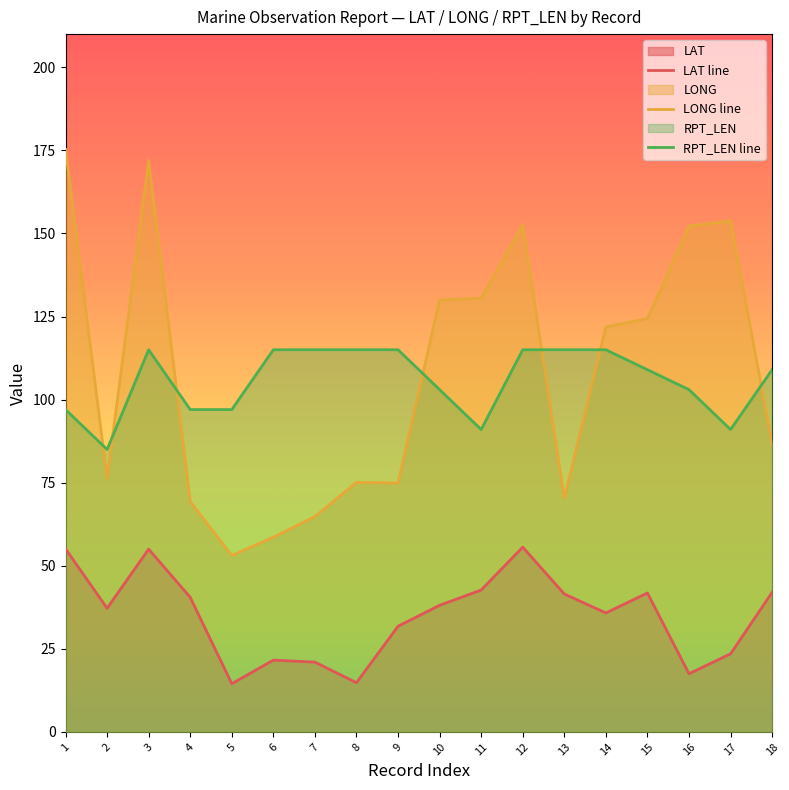

Reading left to right, what are all the values shown in this chart?

LAT: 1=55.1	2=37.2	3=55.0	4=40.5	5=14.5	6=21.6	7=21.0	8=14.8	9=31.8	10=38.1	11=42.7	12=55.6	13=41.5	14=35.8	15=41.8	16=17.5	17=23.5	18=42.0
LONG: 1=175.3	2=76.3	3=172.0	4=69.3	5=53.1	6=58.6	7=64.8	8=75.1	9=74.9	10=130.0	11=130.5	12=152.6	13=70.3	14=121.9	15=124.4	16=152.2	17=153.8	18=86.6
RPT_LEN: 1=97.0	2=85.0	3=115.0	4=97.0	5=97.0	6=115.0	7=115.0	8=115.0	9=115.0	10=103.0	11=91.0	12=115.0	13=115.0	14=115.0	15=109.0	16=103.0	17=91.0	18=109.0